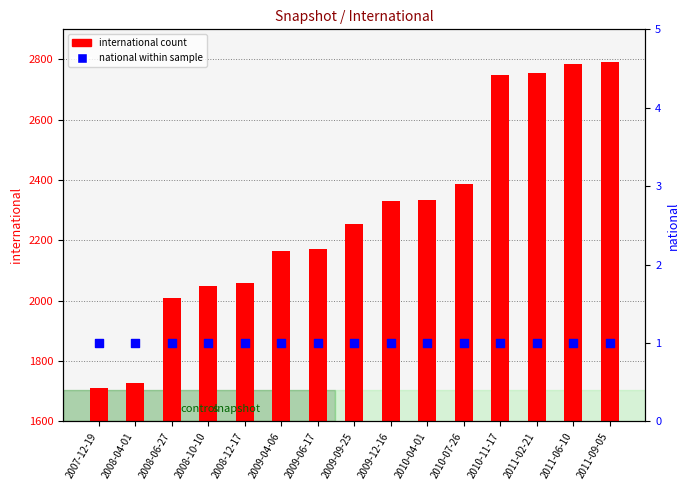

At which category is the sum across all series the highest?

2011-09-05